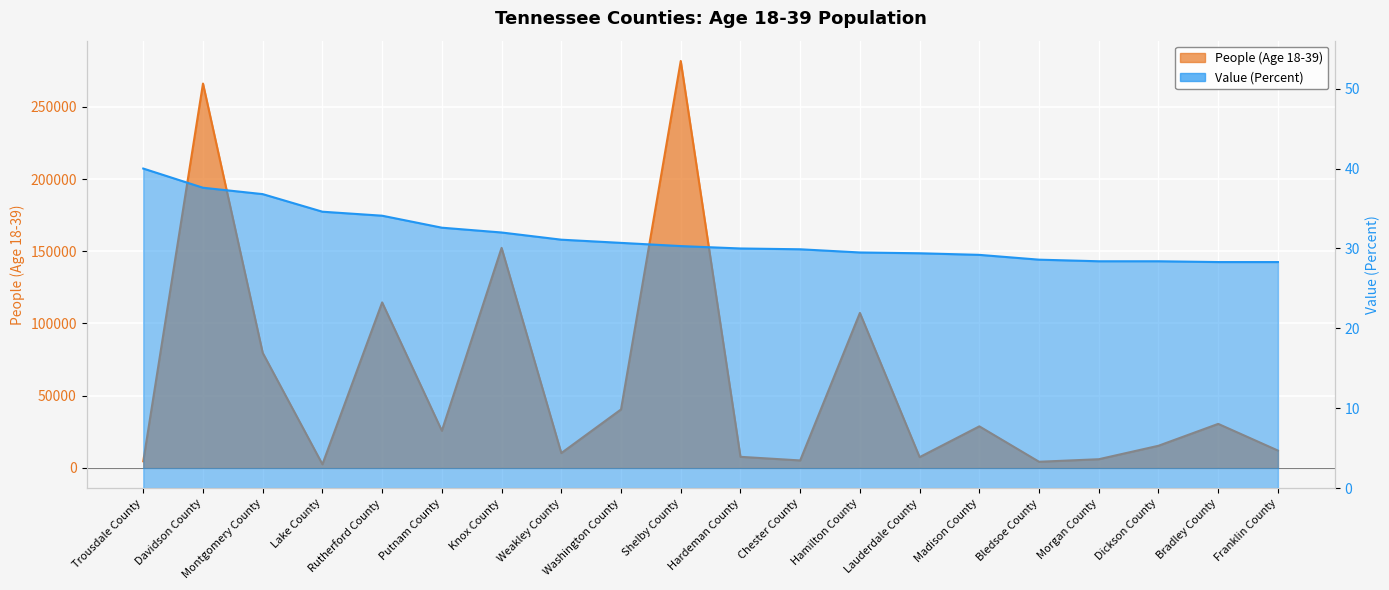

Rank the categories by Value (Percent) value from highest to lowest.

Trousdale County, Davidson County, Montgomery County, Lake County, Rutherford County, Putnam County, Knox County, Weakley County, Washington County, Shelby County, Hardeman County, Chester County, Hamilton County, Lauderdale County, Madison County, Bledsoe County, Morgan County, Dickson County, Bradley County, Franklin County